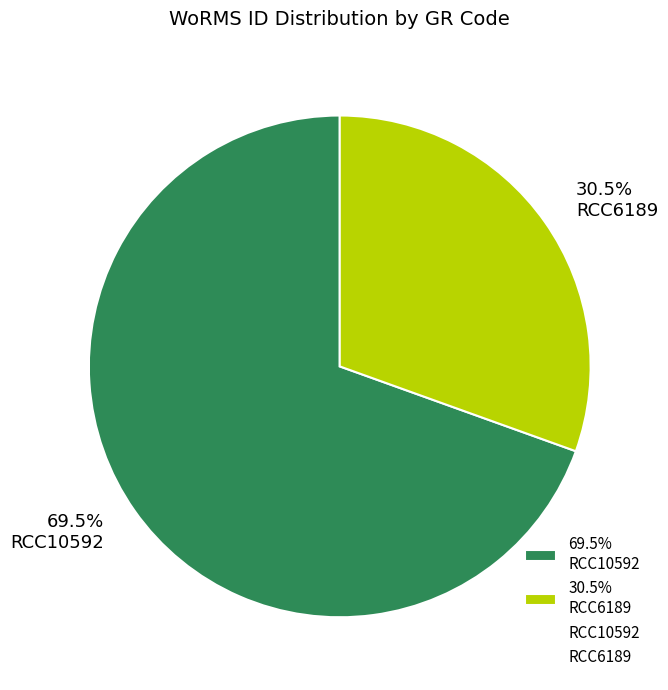

What is the total percentage of 30.5% RCC6189 and 69.5% RCC10592?

100.0%